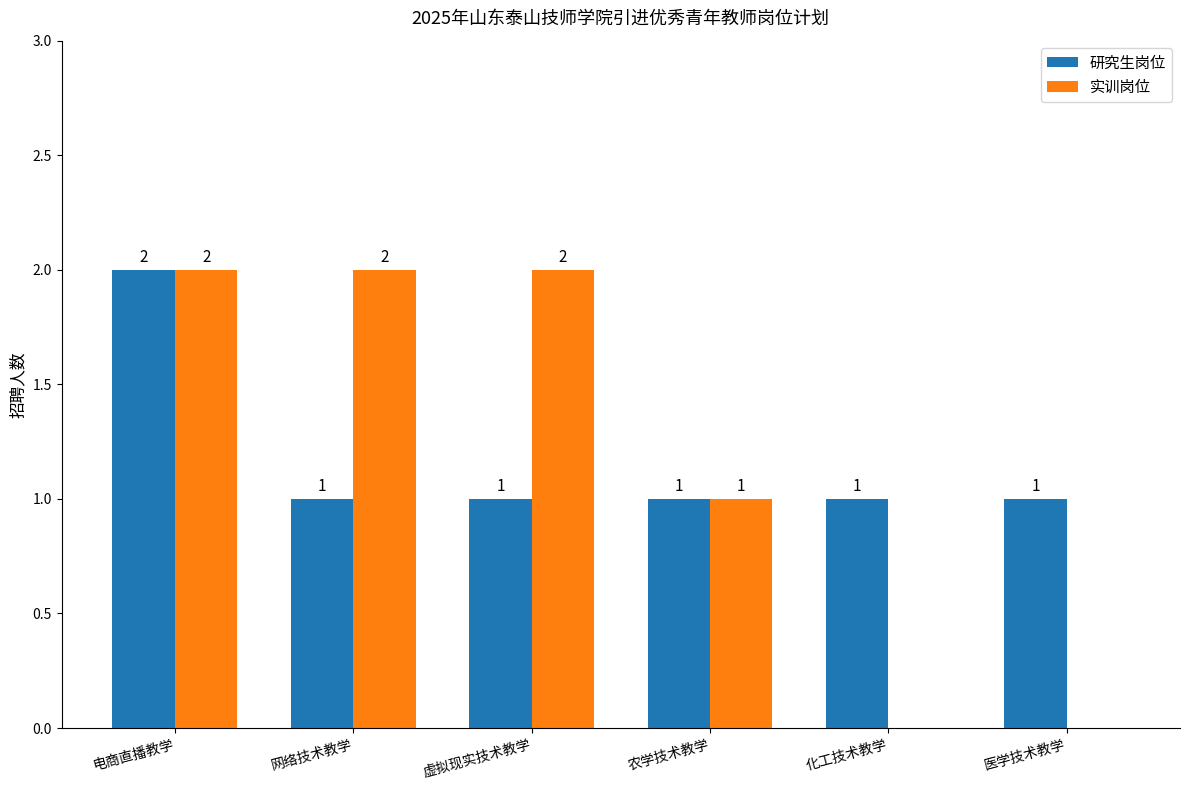

At which category is the sum across all series the highest?

电商直播教学